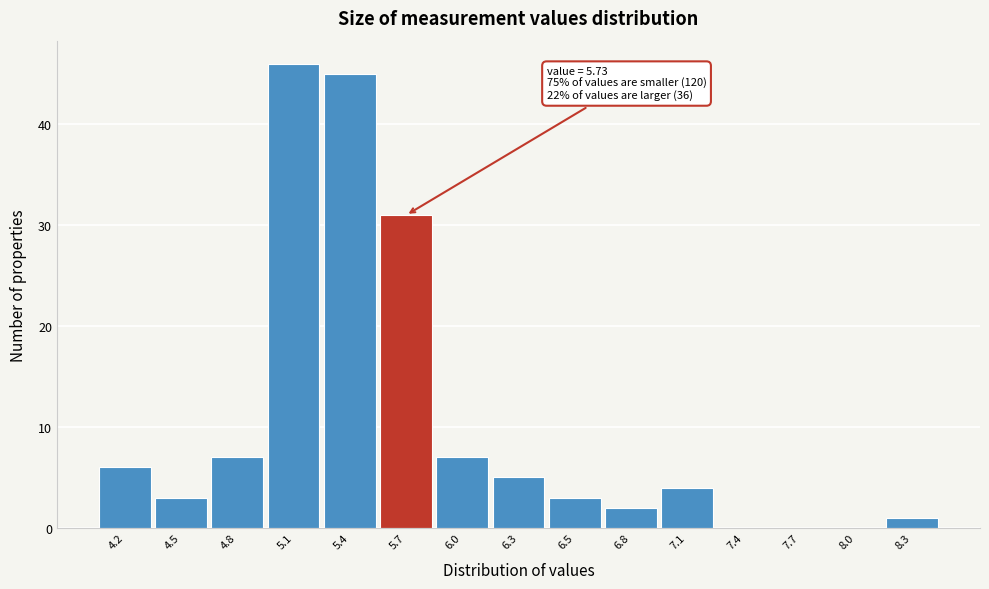

Reading left to right, extract all data points from this chart.

4.2=6	4.5=3	4.8=7	5.1=46	5.4=45	5.7=31	6.0=7	6.3=5	6.5=3	6.8=2	7.1=4	7.4=0	7.7=0	8.0=0	8.3=1